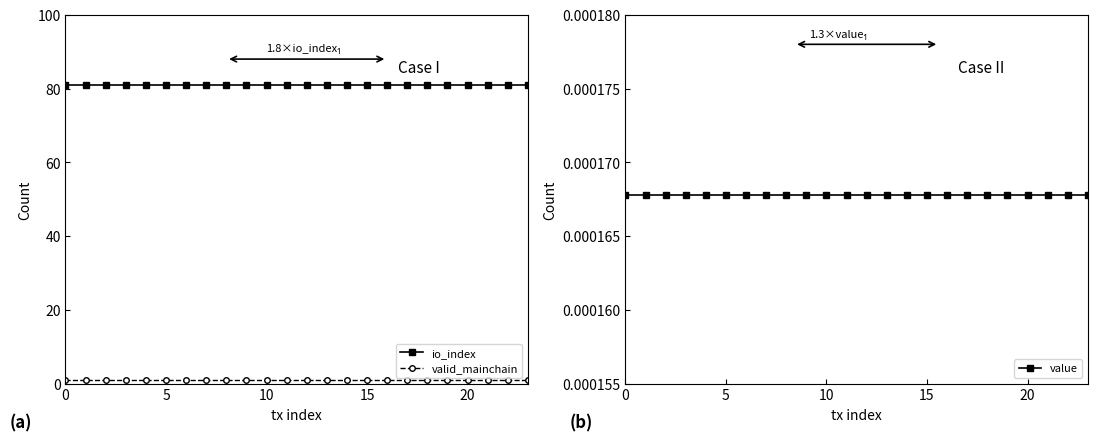

What is the sum of the valid_mainchain values at 16 and 12?

2.0